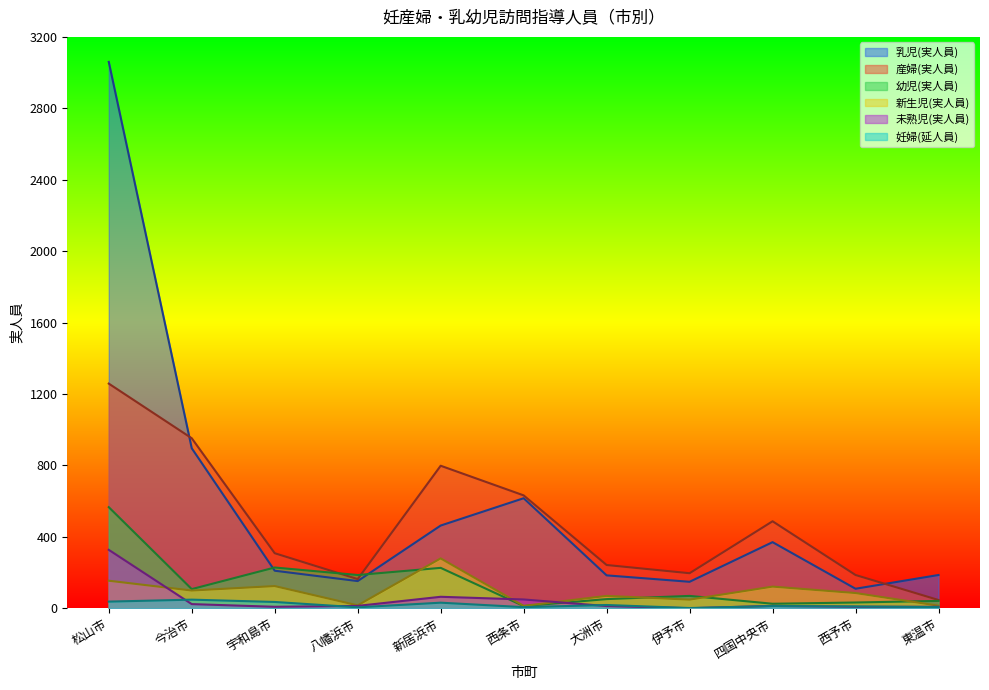

What is the label of the 4th point from the right?

伊予市